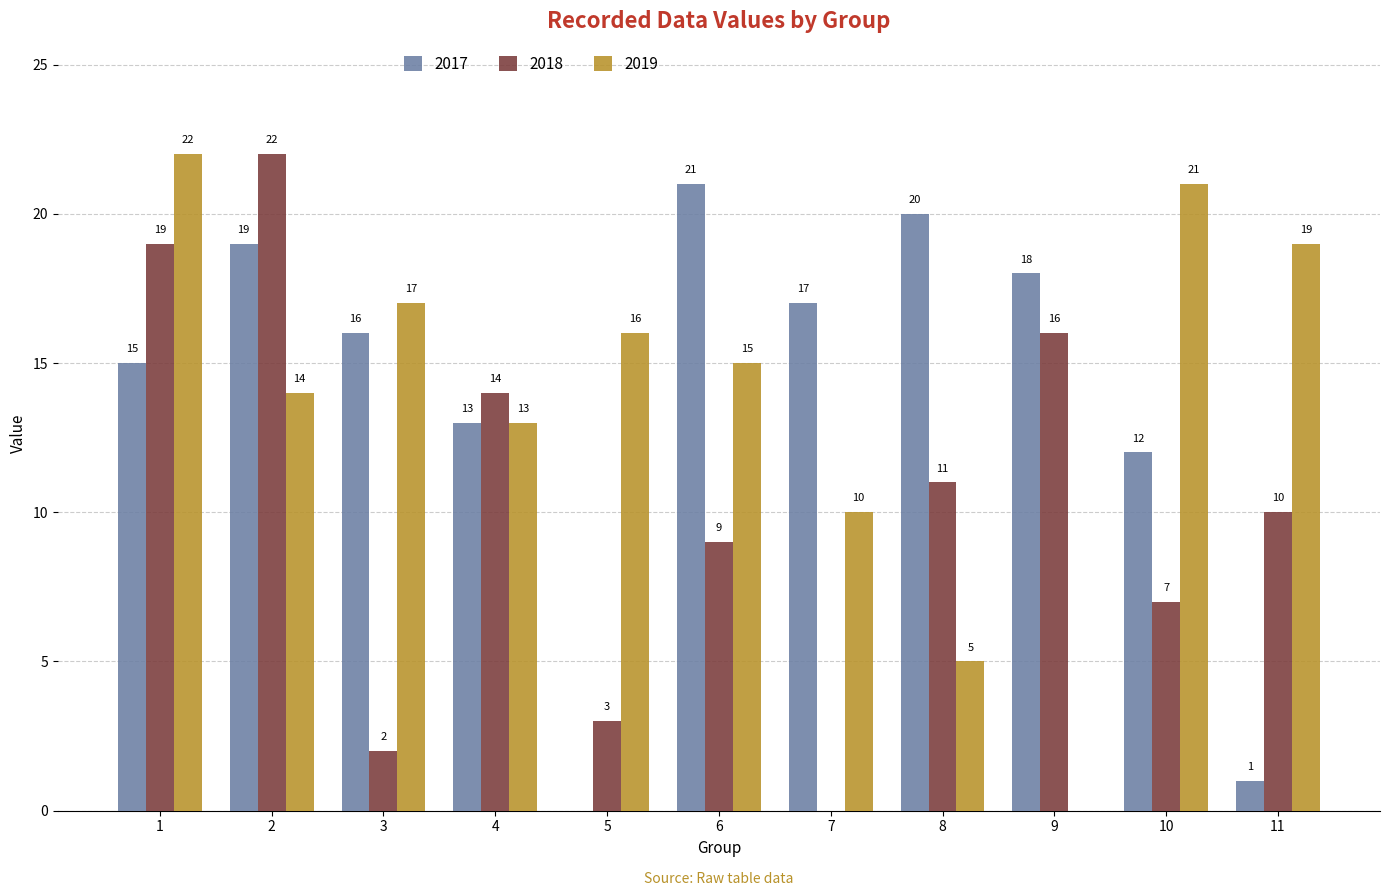

What is the average value of the 2017 series?

14